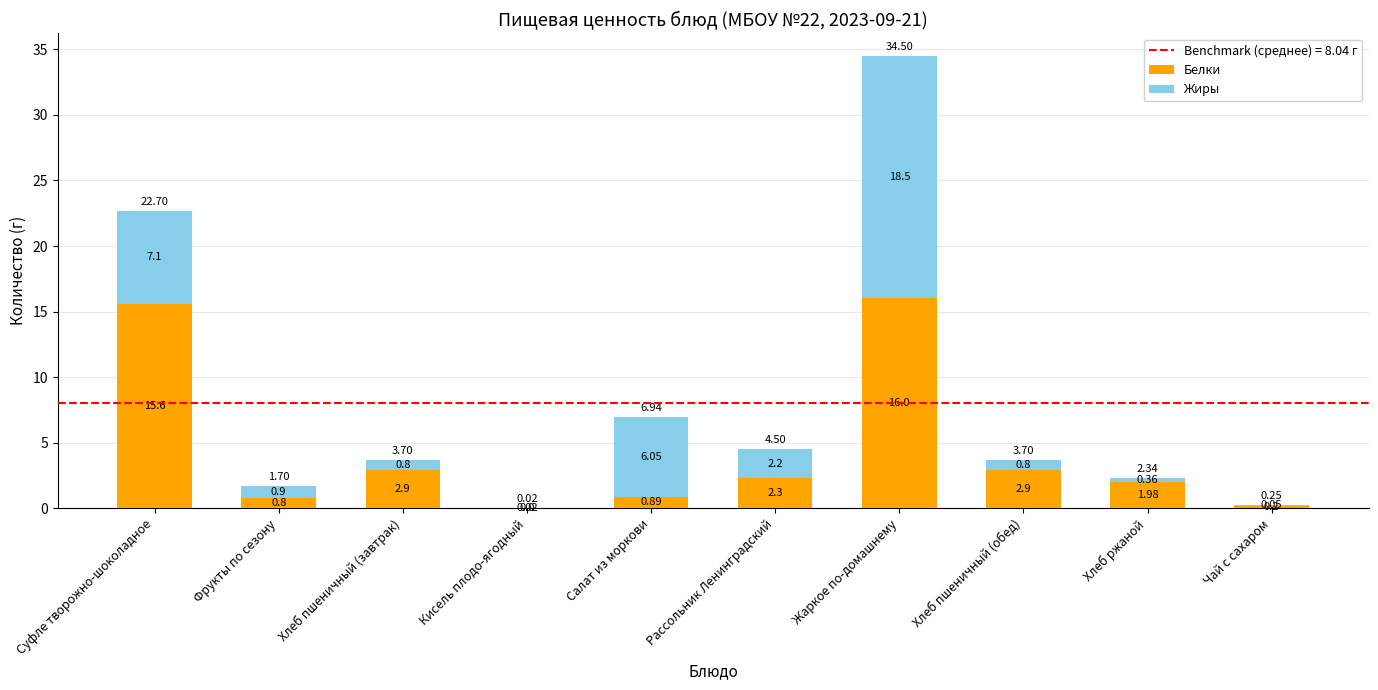

Which category has the highest value in the Белки series?

Жаркое по-домашнему